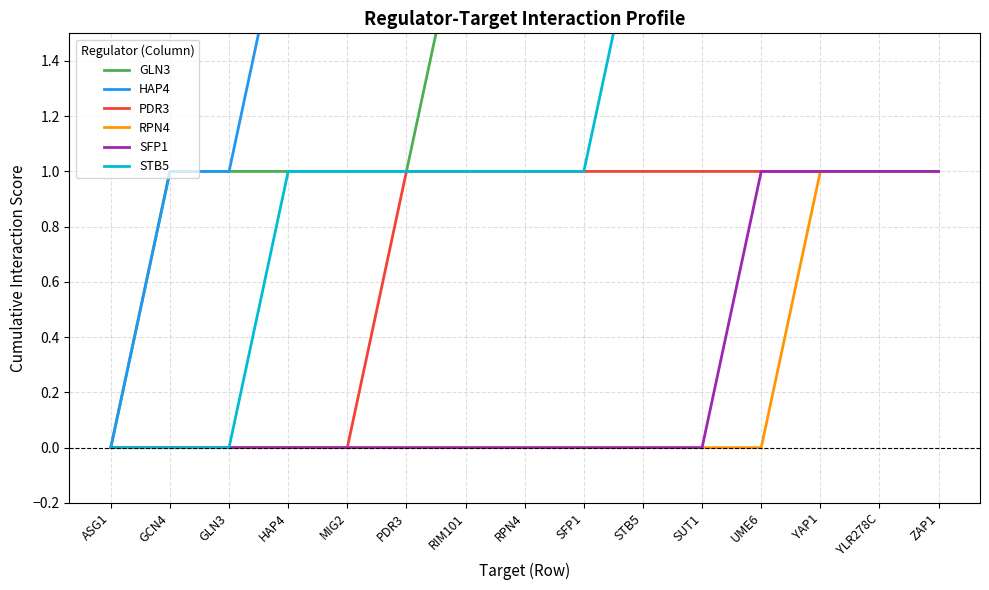

What is the value of the STB5 point at the 15th from the left?

3